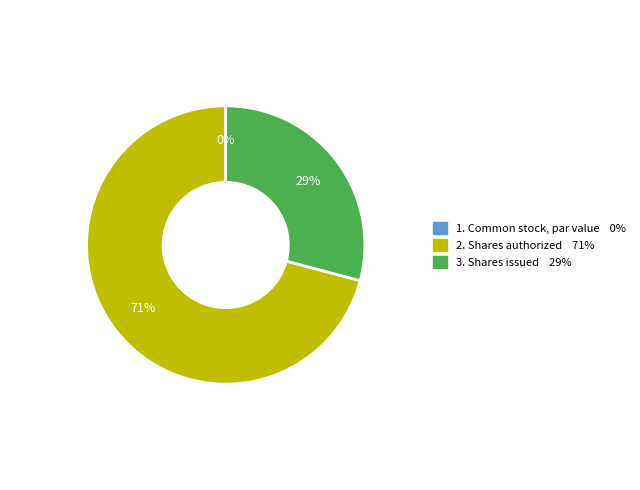

Does Common stock, par value (in dollars per share) represent more than half of the total?

No